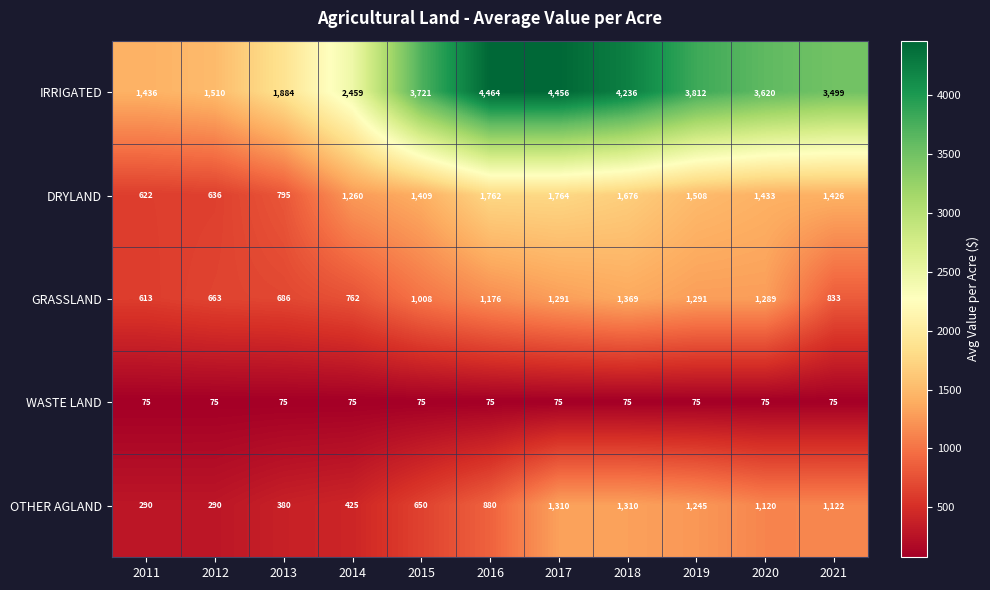

How many data points does each series have?

11